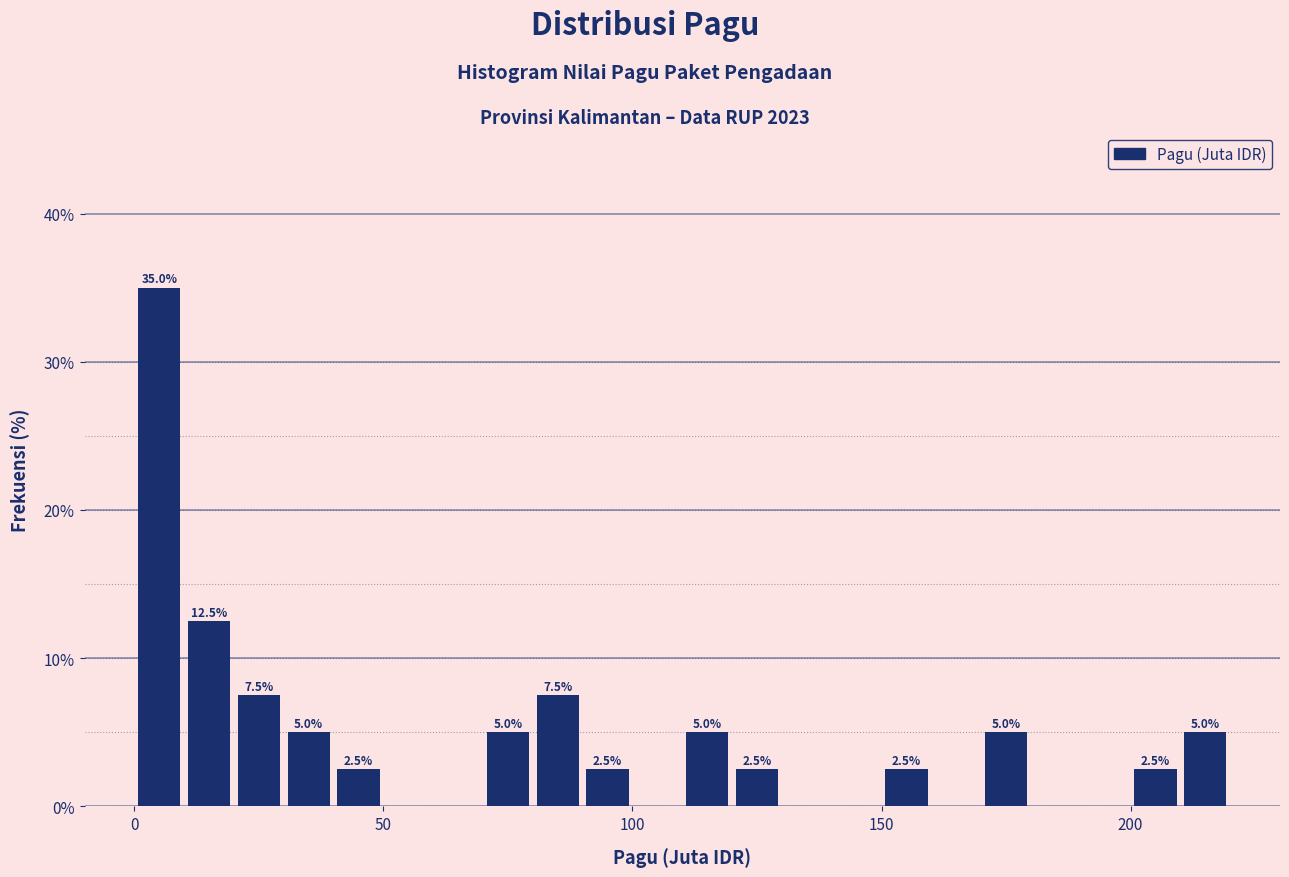

Read against the x-axis, roughly where is the centre of the tallest bar?

5